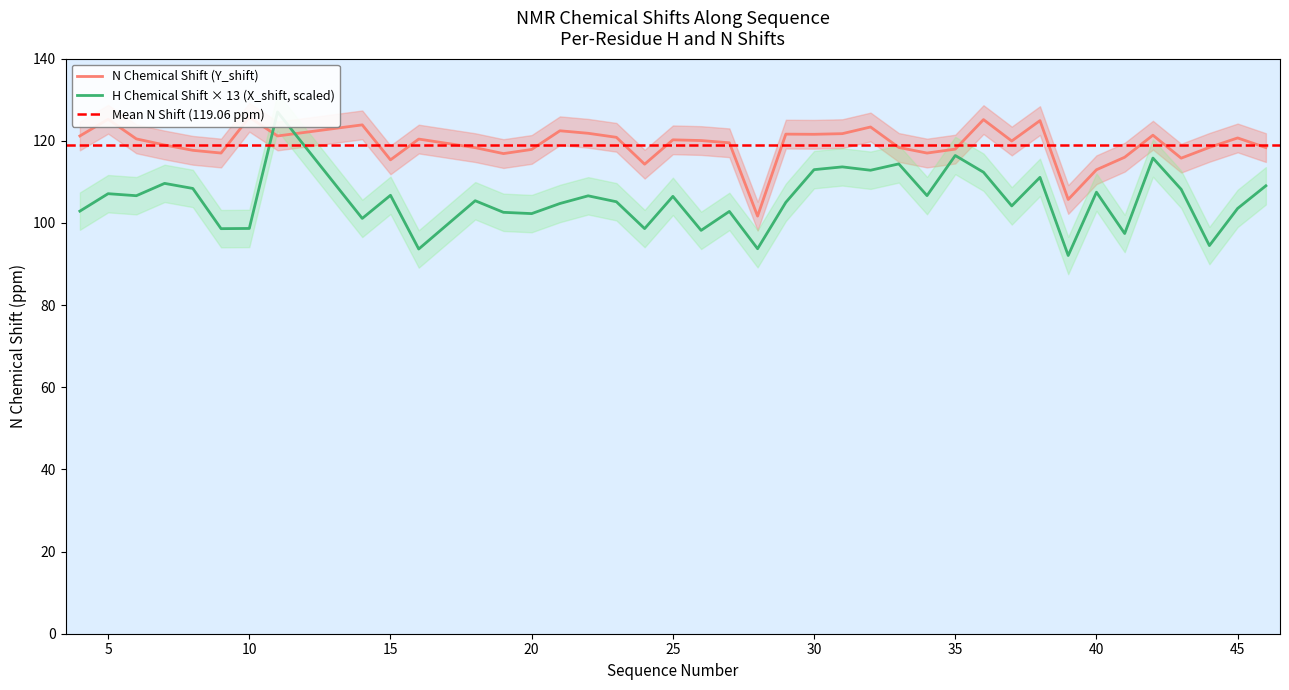

Does the chart display data point markers on the line(s)?

No